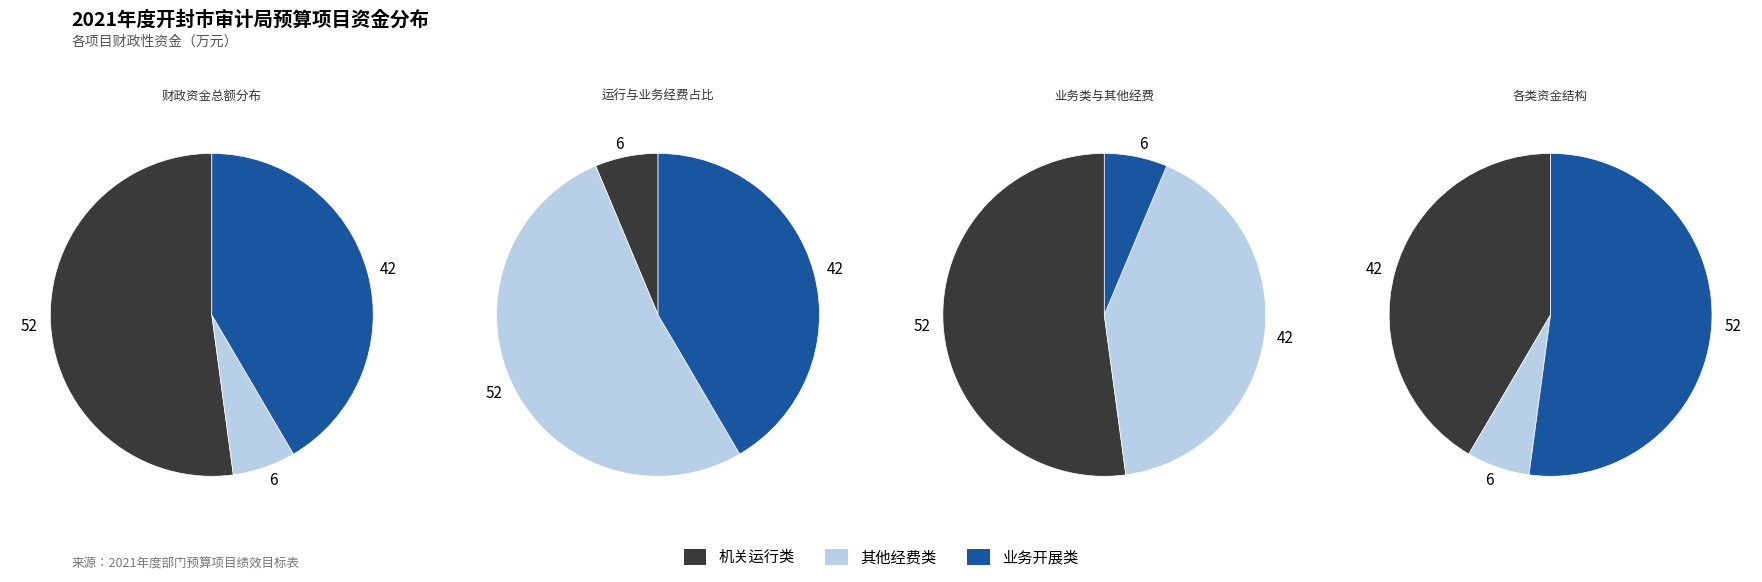

Is it true that 审计公务接待经费 is 1% of the pie?

False